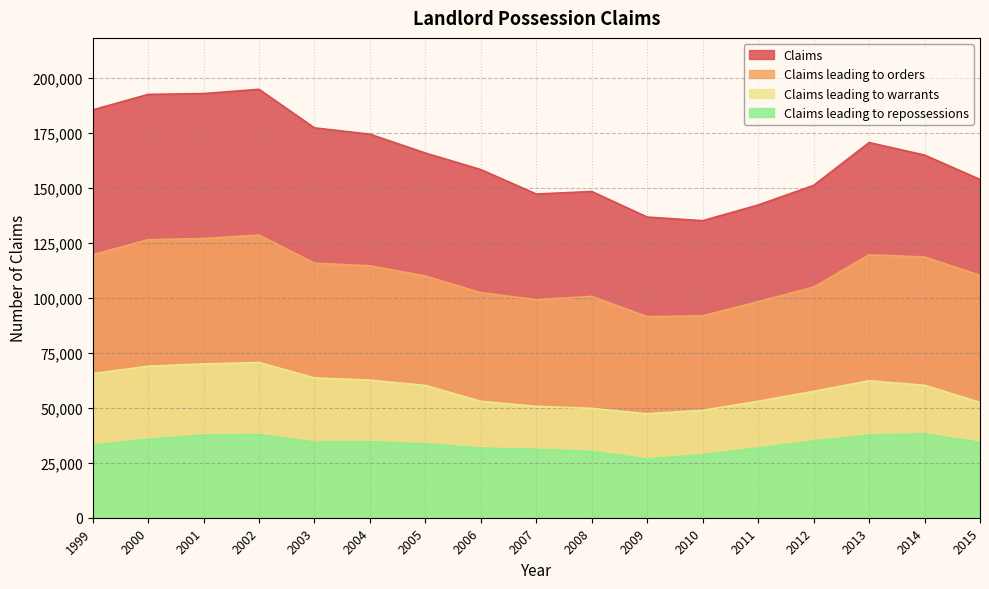

Where is the first local maximum for Claims leading to orders?

2002